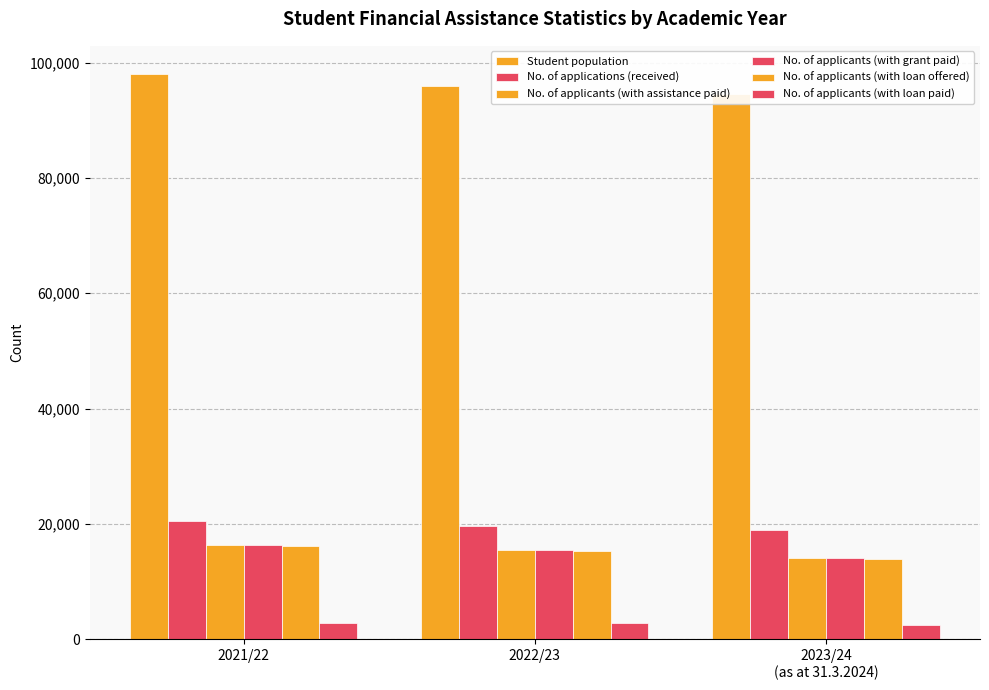

Does the chart contain stacked bars?

No